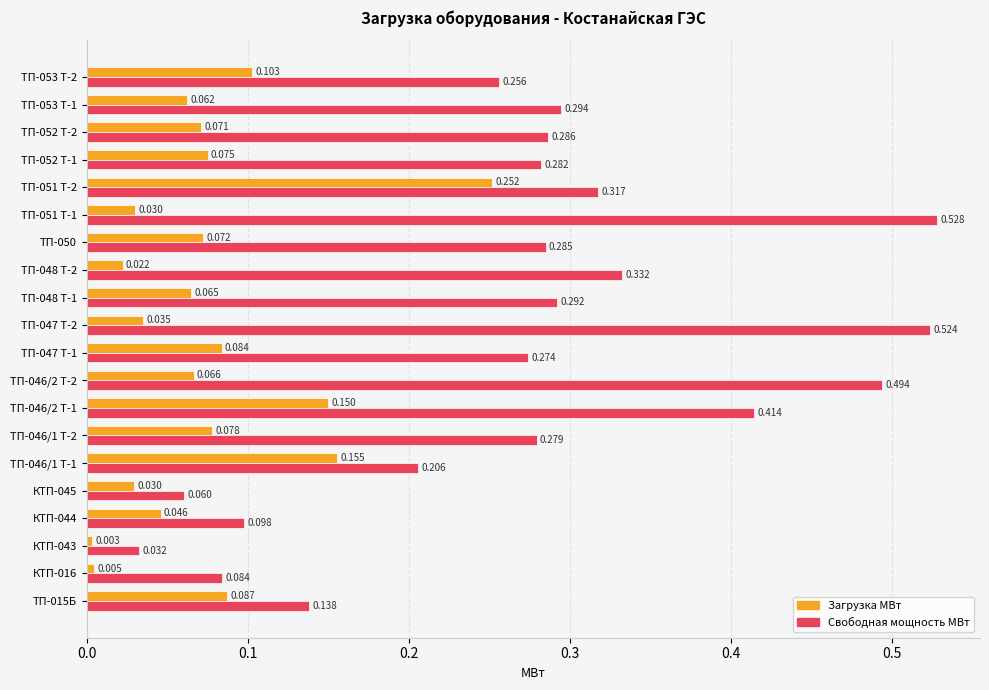

Where is Свободная мощность МВт nearest to the value 0?

КТП-043